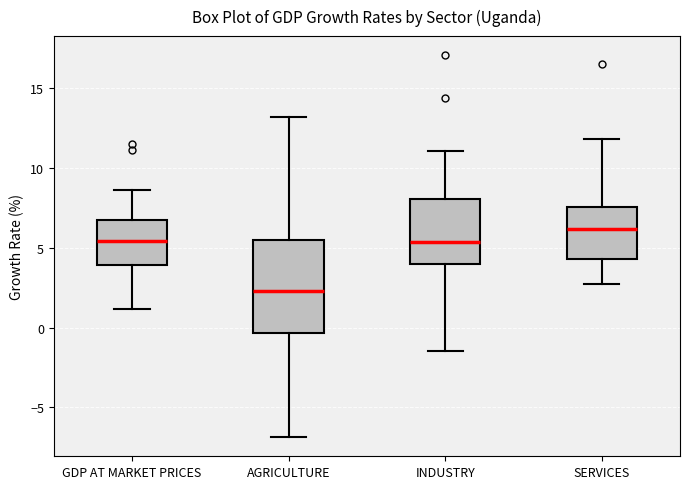

Reading left to right, read every box against the y-axis: the position of its median line, the range the box covers, and the ends of its whiskers. The values are not printed on the chart, so give them approximately, as read against the axis.

GDP AT MARKET PRICES: median 5.5, box 4.0 to 6.5, whiskers 1.0 to 8.5
AGRICULTURE: median 2.5, box -0.5 to 5.5, whiskers -7.0 to 13.0
INDUSTRY: median 5.5, box 4.0 to 8.0, whiskers -1.5 to 11.0
SERVICES: median 6.0, box 4.5 to 7.5, whiskers 2.5 to 12.0